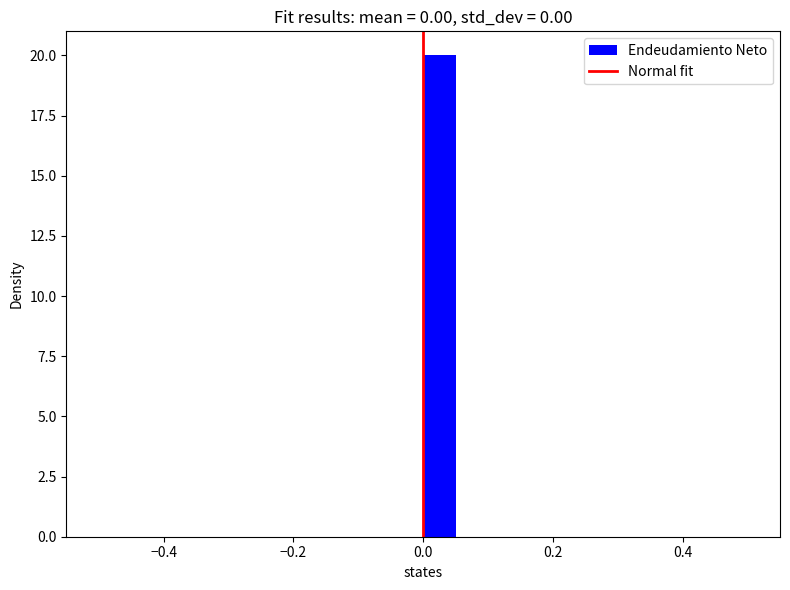

Around what value on the x-axis is the tallest bar? Give the approximate position of its centre, as read against the axis.

0.02